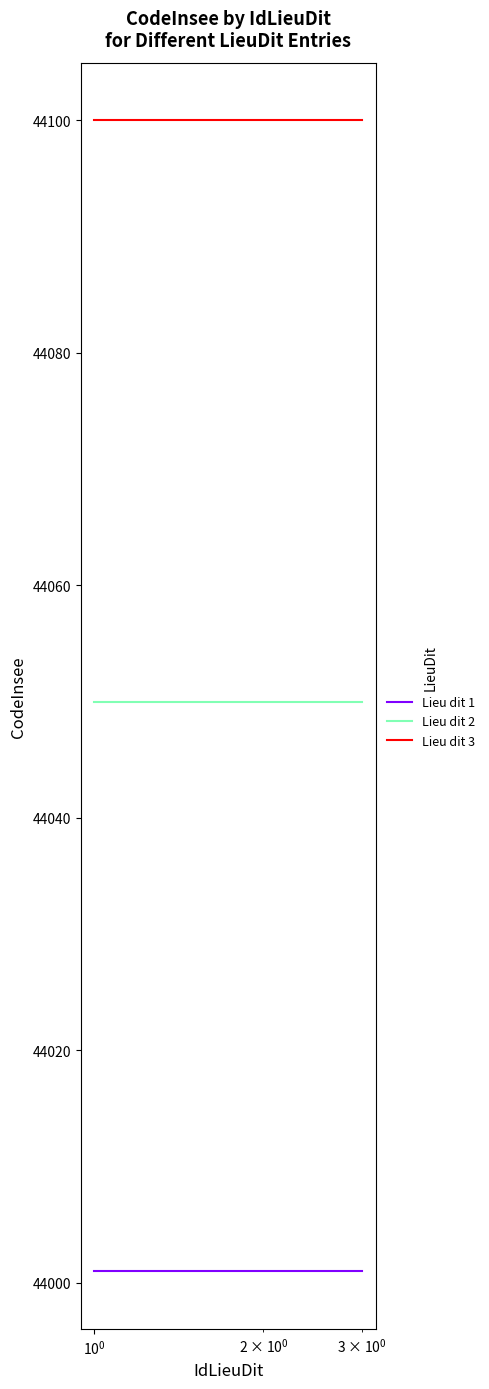

Rank the series by their average value, from lowest to highest.

Lieu dit 1, Lieu dit 2, Lieu dit 3